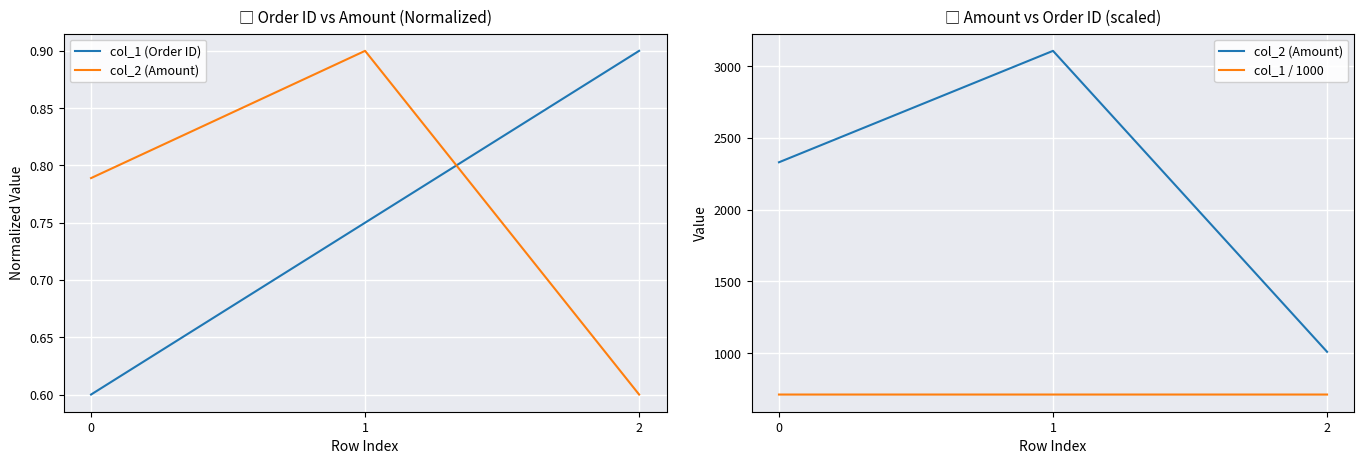

Where does the col_2 (Amount) series first go above 2330?

1